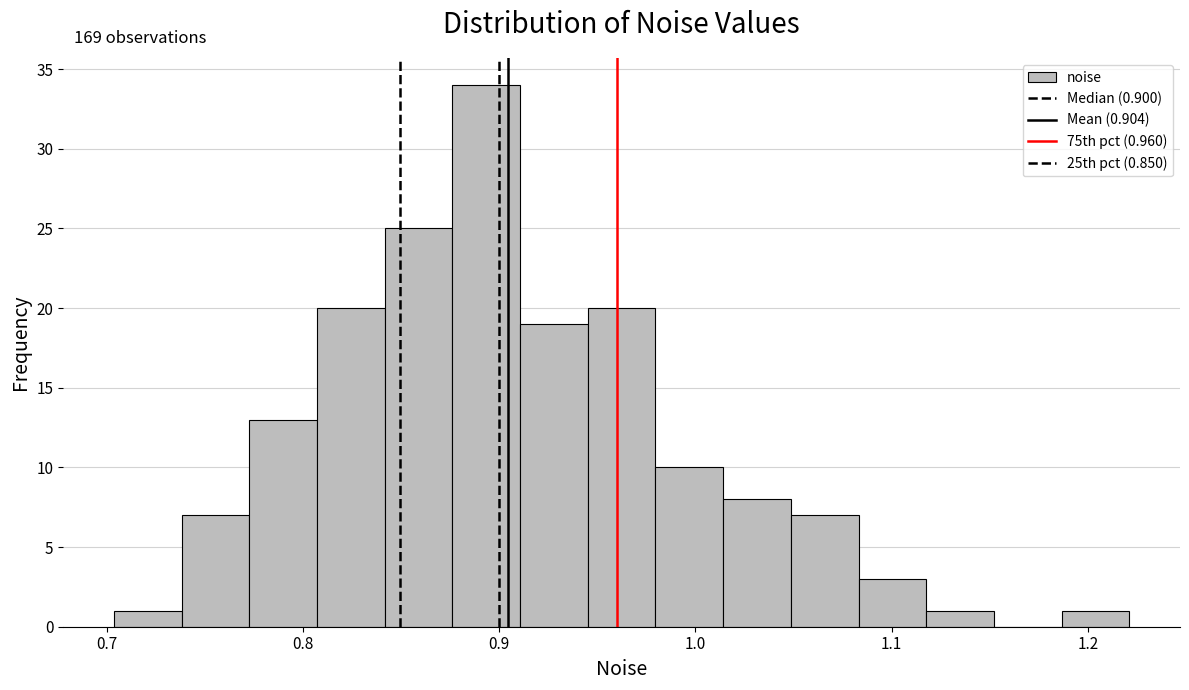

Around what value on the x-axis is the tallest bar? Give the approximate position of its centre, as read against the axis.

0.89